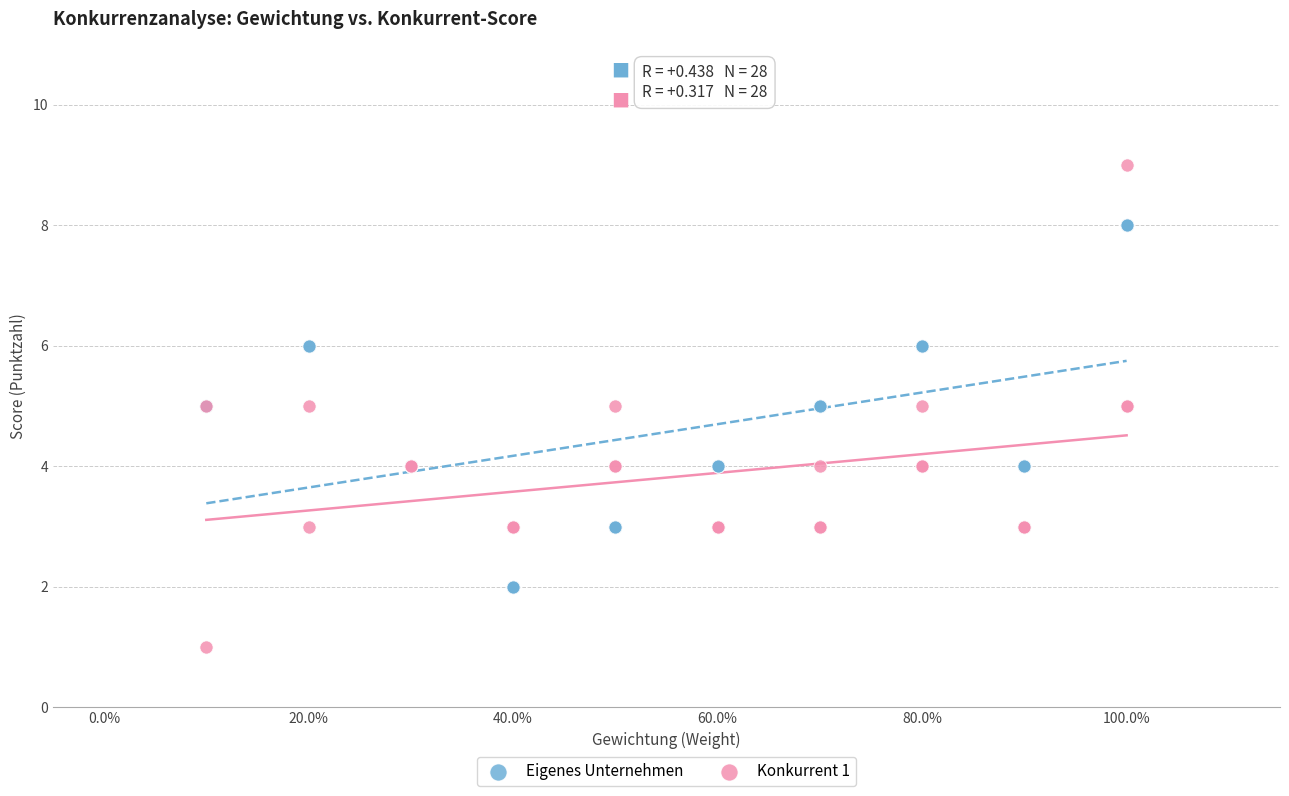

What are all the series names shown in the legend?

Eigenes Unternehmen, Konkurrent 1